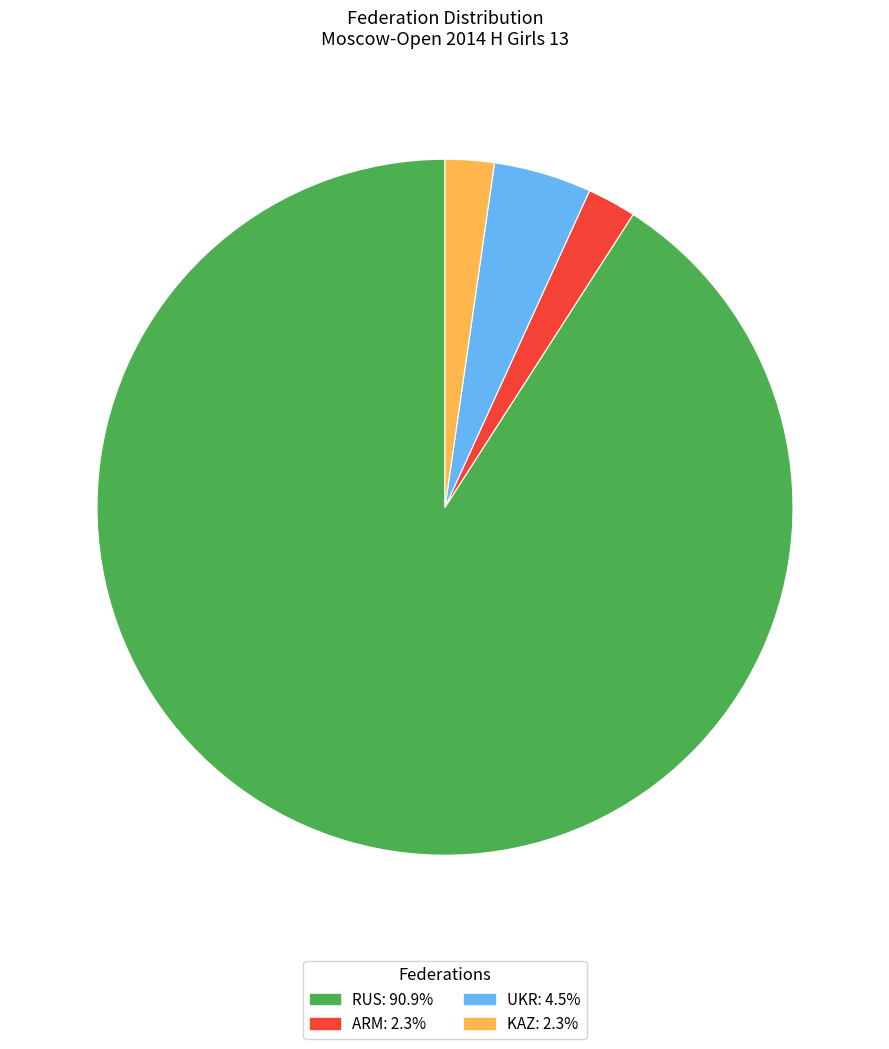

Which has a higher value, RUS or KAZ?

RUS